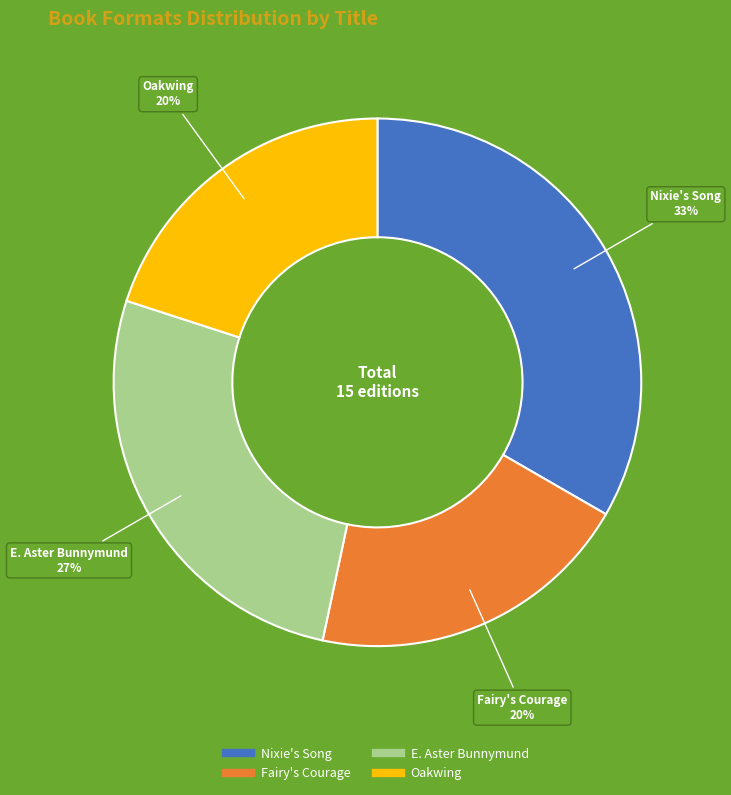

Count the number of slices in the pie.

4